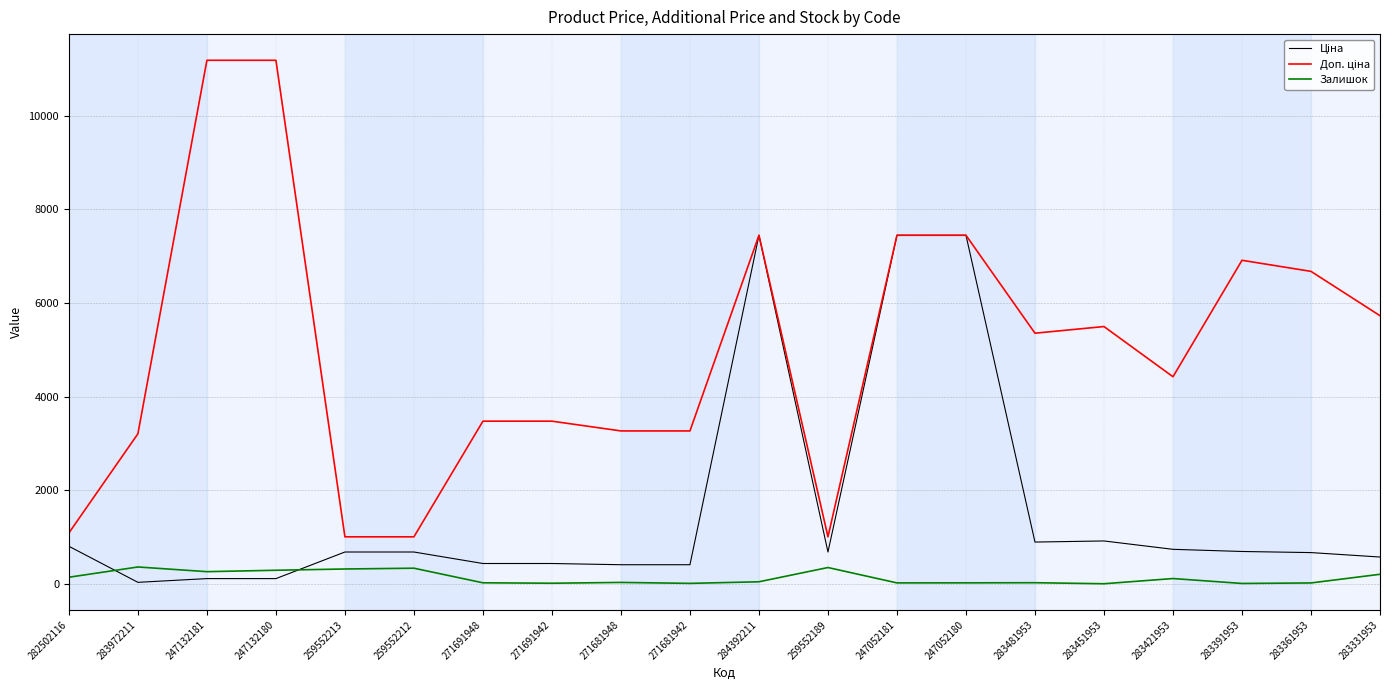

The value of Залишок at 259552213 is 317.0. True or false?

True